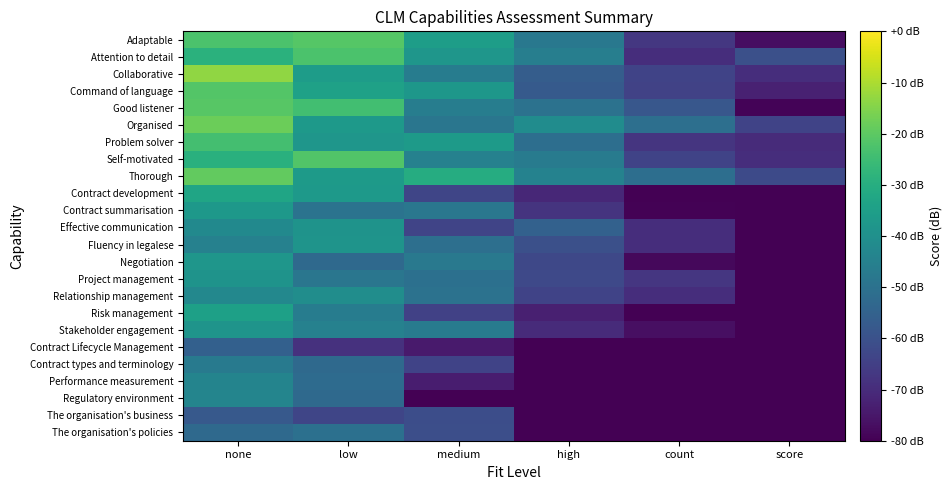

At low, list the series in order from largest to smallest.

Adaptable, Self-motivated, Attention to detail, Good listener, Command of language, Collaborative, Thorough, Contract development, Organised, Problem solver, Fluency in legalese, Effective communication, Relationship management, Stakeholder engagement, Risk management, Project management, Contract summarisation, The organisation's policies, Performance measurement, Contract types and terminology, Negotiation, Regulatory environment, The organisation's business, Contract Lifecycle Management